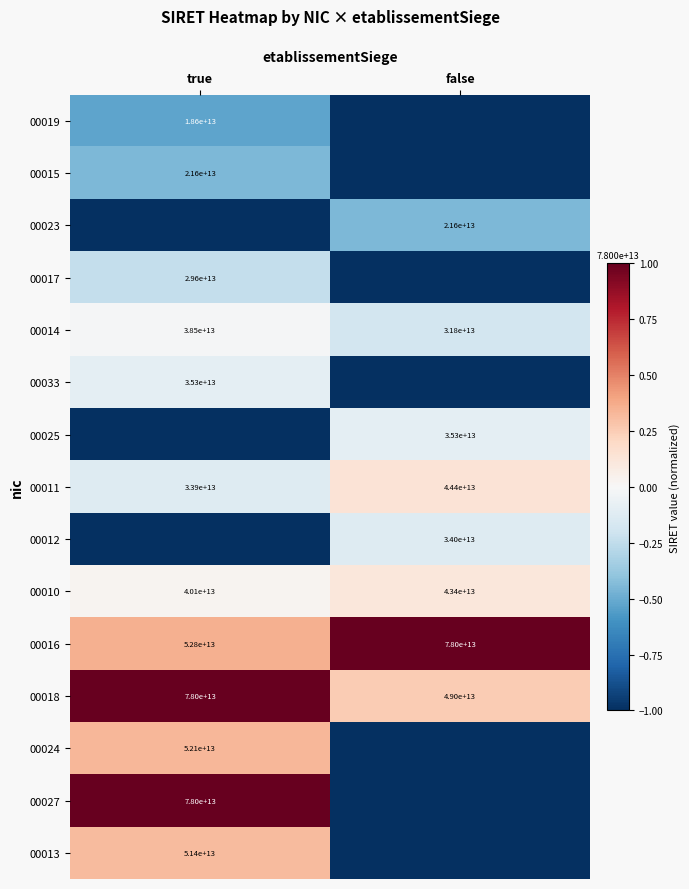

The value of 00011 at false is 18510419594243. True or false?

False